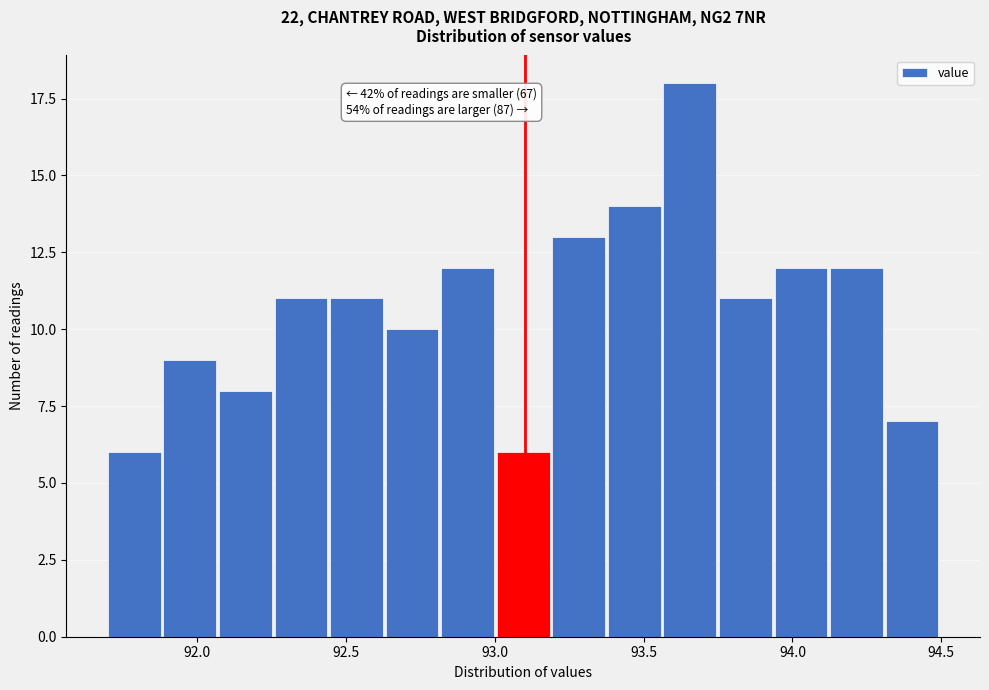

Read against the x-axis, roughly where is the centre of the tallest bar?

93.65